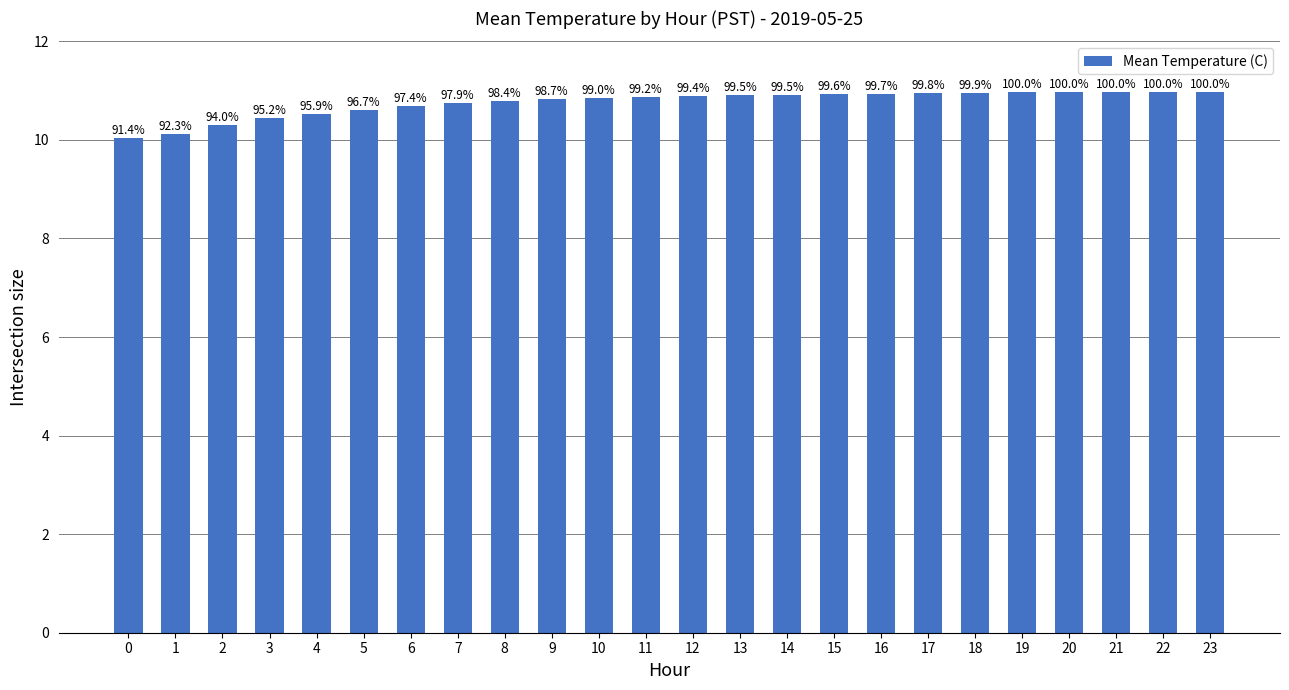

Are the bars horizontal?

No